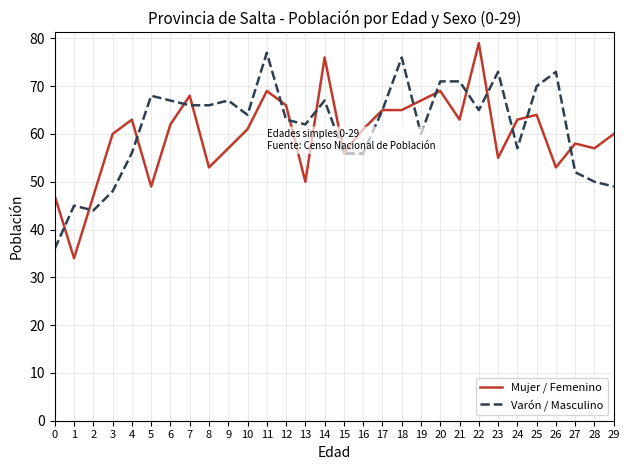

At 9, list the series in order from smallest to largest.

Mujer / Femenino, Varón / Masculino